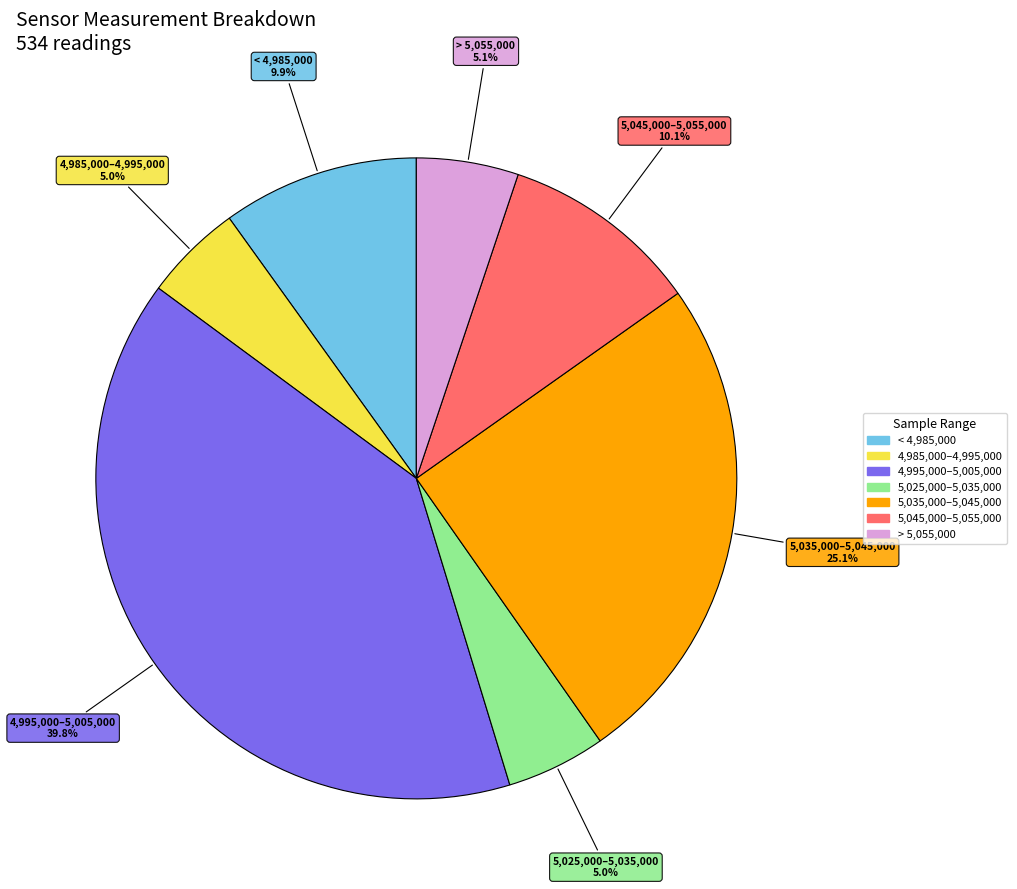

Is there a majority slice in this chart?

No